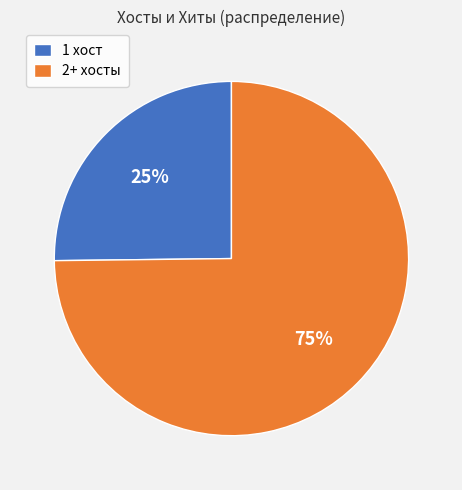

How many segments does this pie chart have?

2